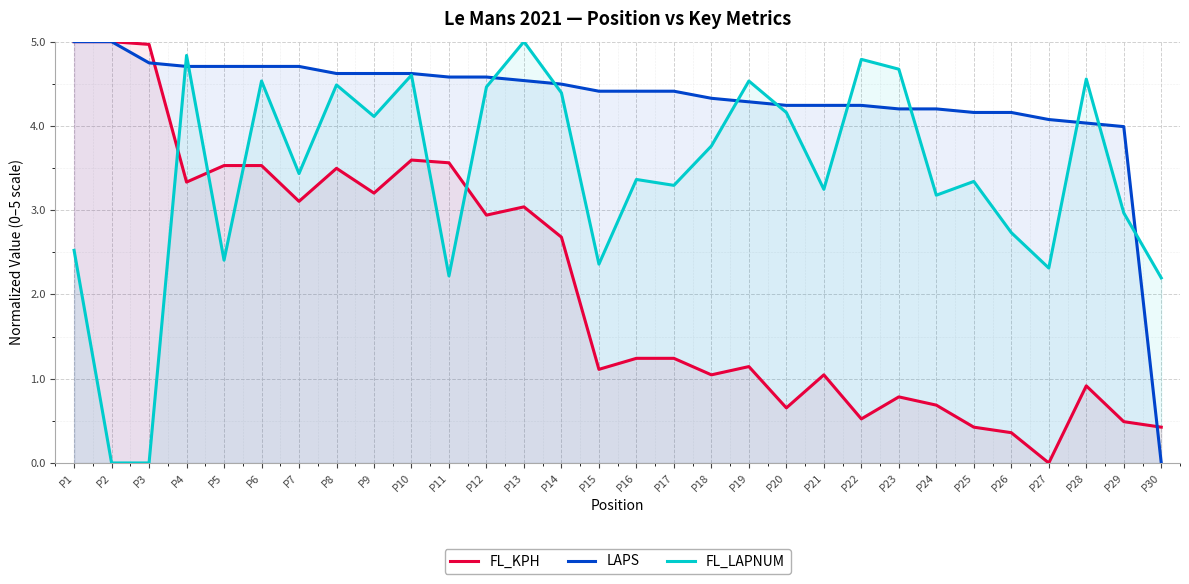

Is it true that FL_KPH equals 3.1 at P7?

True